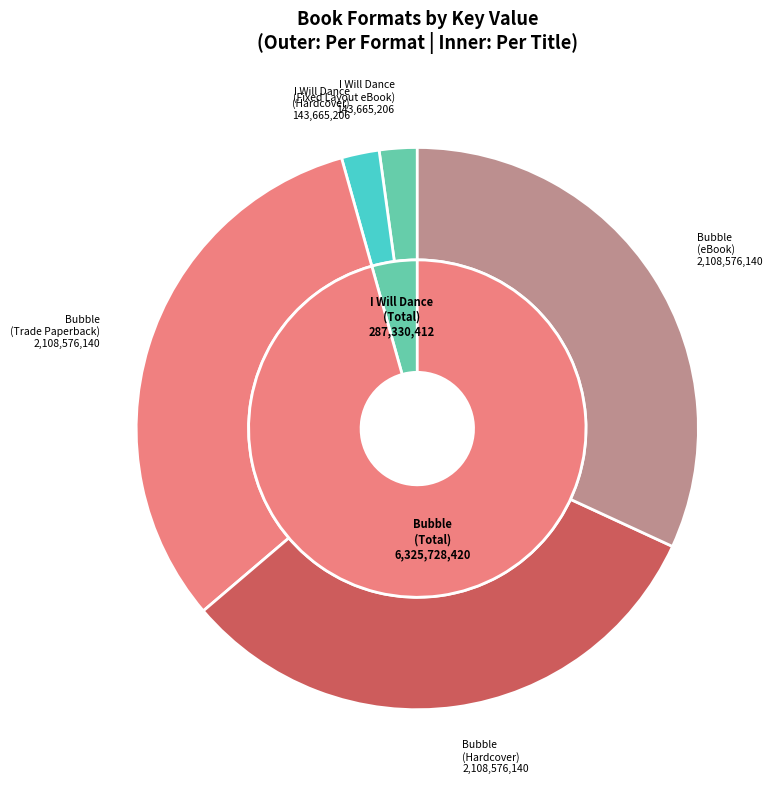

To the nearest percent, what portion does I Will Dance (Fixed Layout eBook) represent?

2%